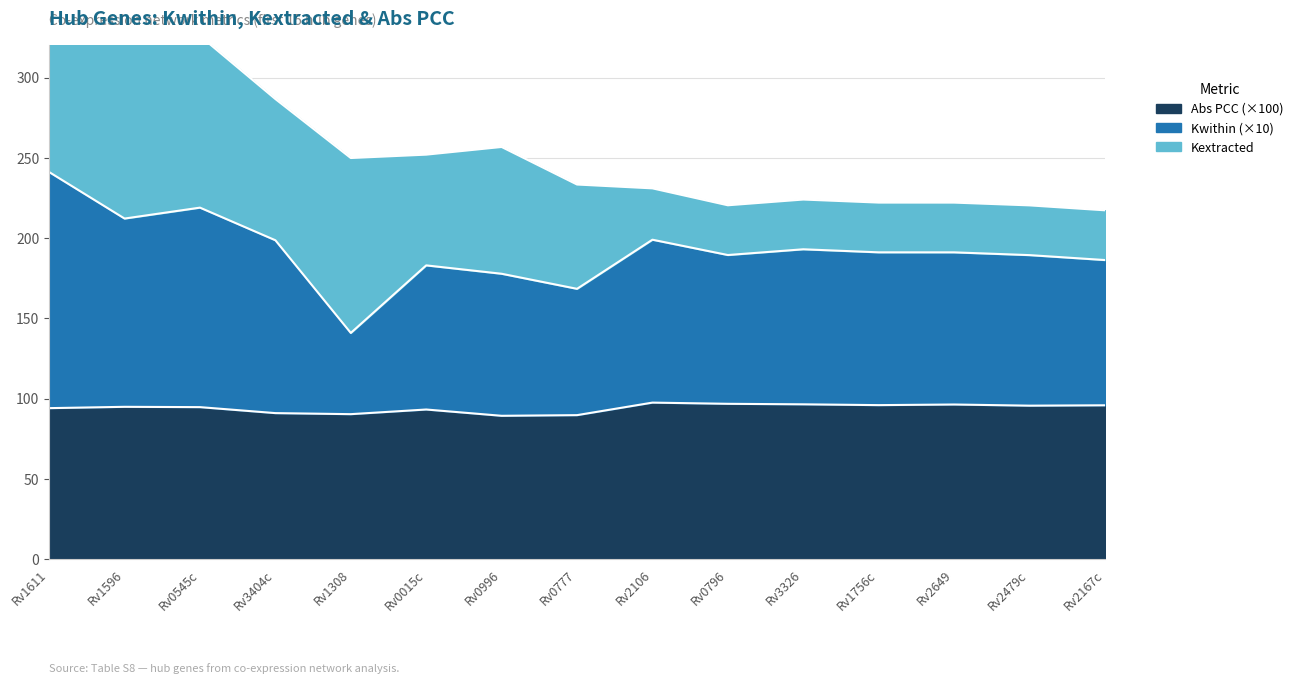

List the labels in order of Abs PCC value, smallest first.

Rv0996, Rv0777, Rv1308, Rv3404c, Rv0015c, Rv1611, Rv0545c, Rv1596, Rv2479c, Rv2167c, Rv1756c, Rv2649, Rv3326, Rv0796, Rv2106